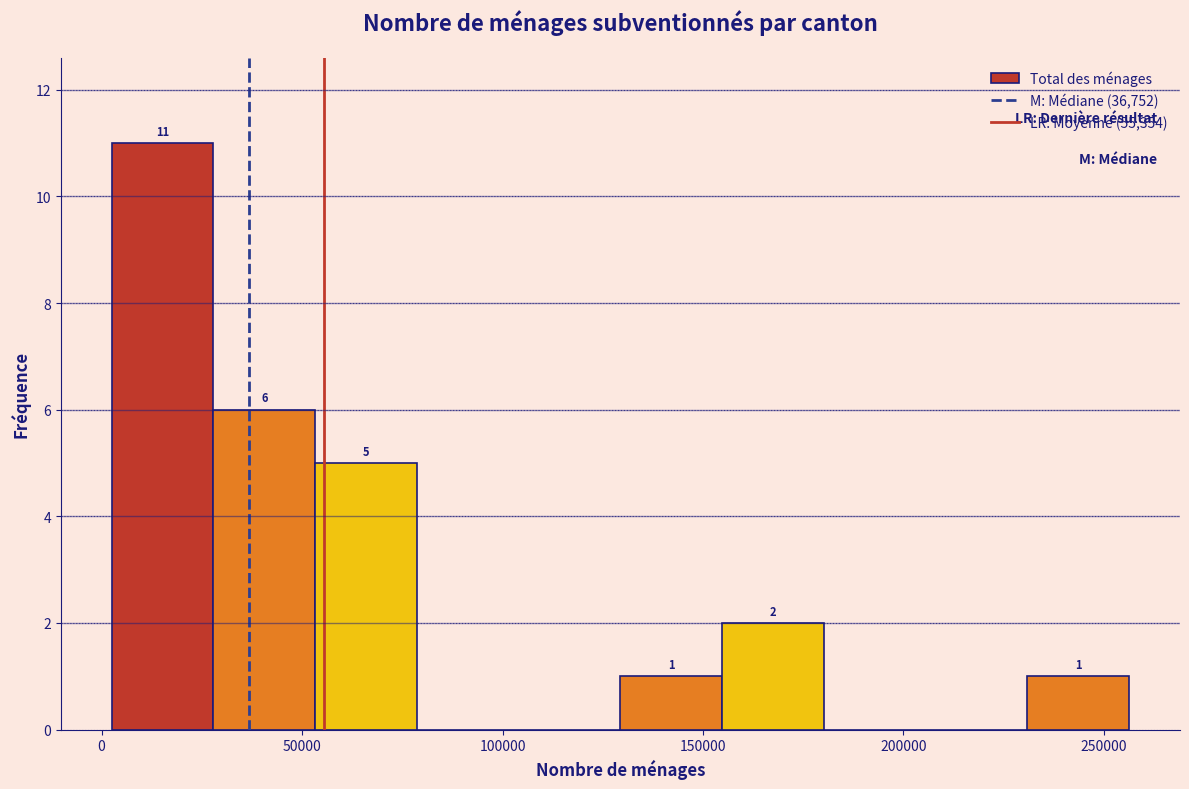

Which range on the x-axis has the tallest bar?

5000 to 30000